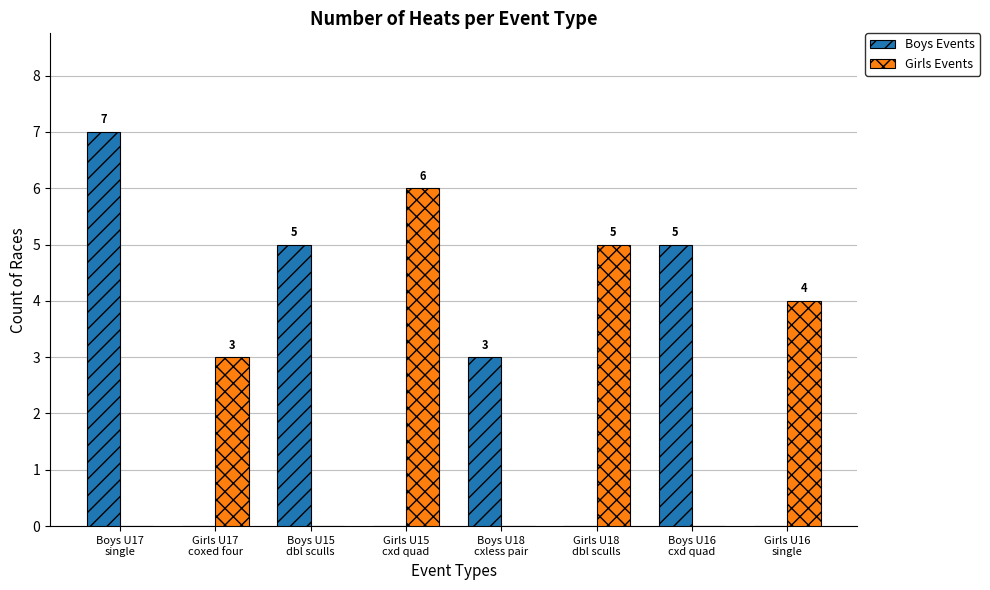

True or false: Girls Events has a value of 11 at Girls U15
cxd quad.

False